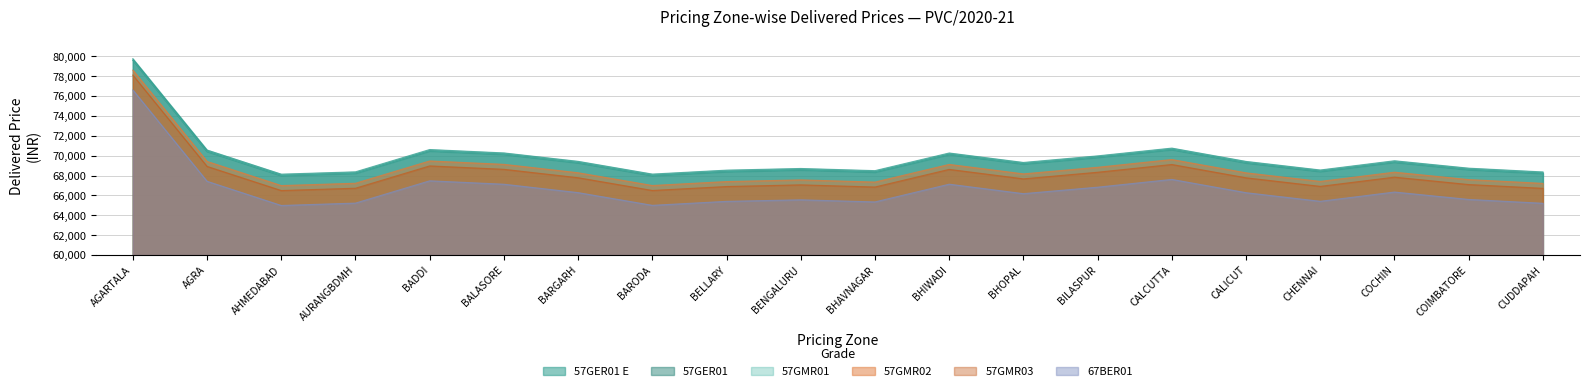

List the labels in order of 57GER01 value, smallest first.

AHMEDABAD, BARODA, CUDDAPAH, AURANGBDMH, BHAVNAGAR, BELLARY, CHENNAI, BENGALURU, COIMBATORE, BHOPAL, CALICUT, BARGARH, COCHIN, BILASPUR, BHIWADI, BALASORE, AGRA, BADDI, CALCUTTA, AGARTALA